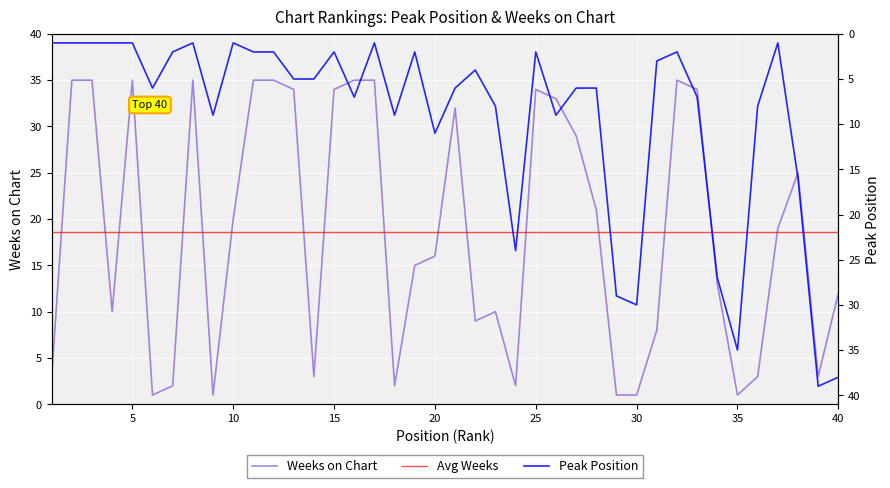

Is it true that Peak Position equals 1 at 2?

False